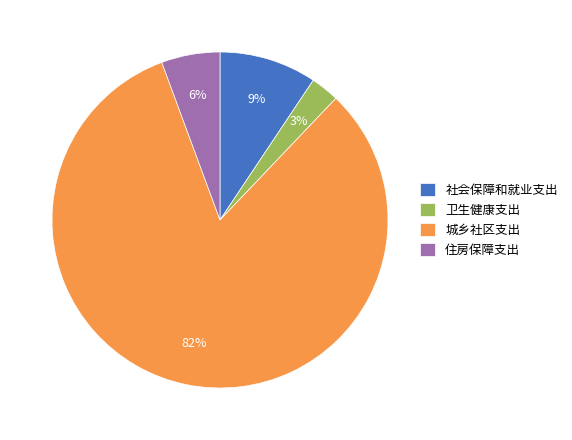

To the nearest percent, what percentage of the pie is 城乡社区支出?

82%